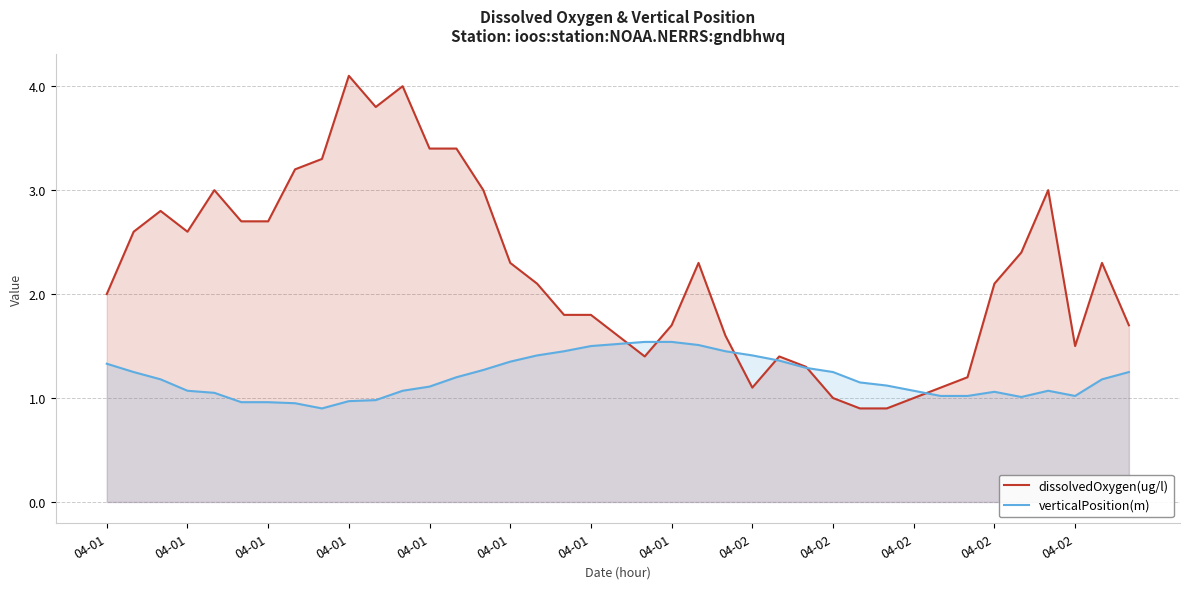

After their last crossing, which series has the higher values: verticalPosition(m) or dissolvedOxygen(ug/l)?

dissolvedOxygen(ug/l)